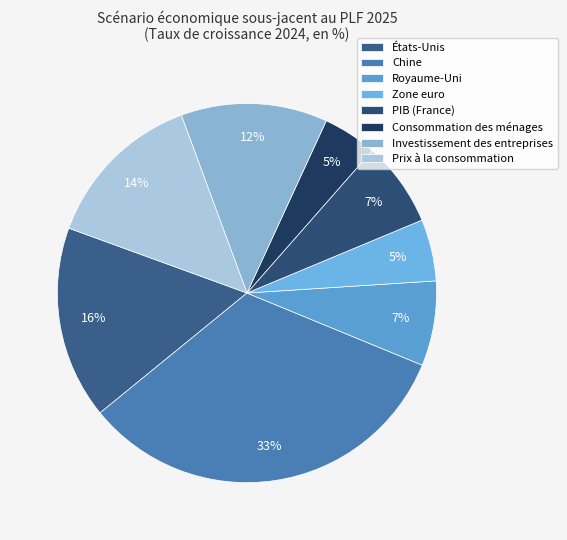

The Chine slice represents 24% of the pie. True or false?

False